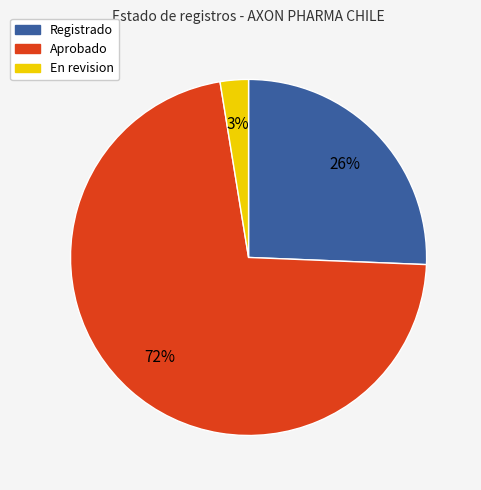

To the nearest percent, what is the average slice percentage?

33%